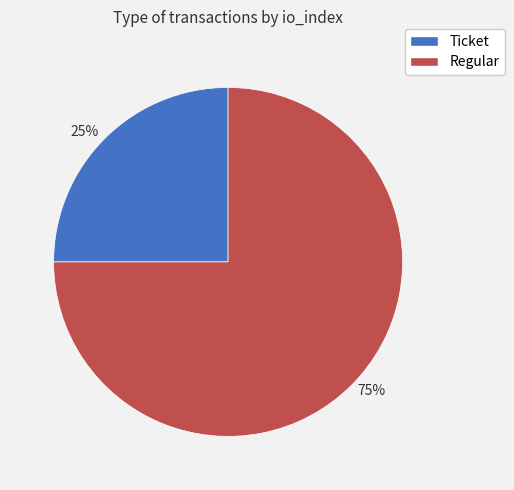

Is it true that 75% is 84% of the pie?

False